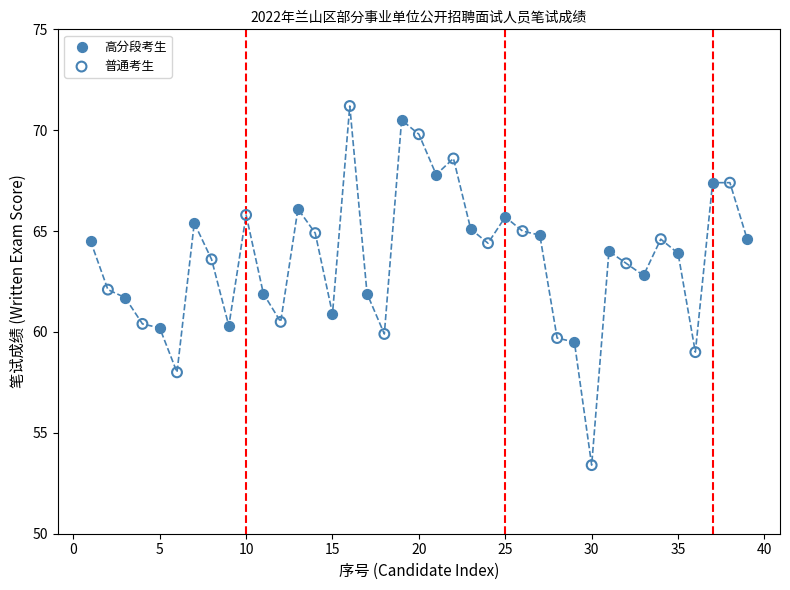

Which series contains the lowest Y value?

普通考生